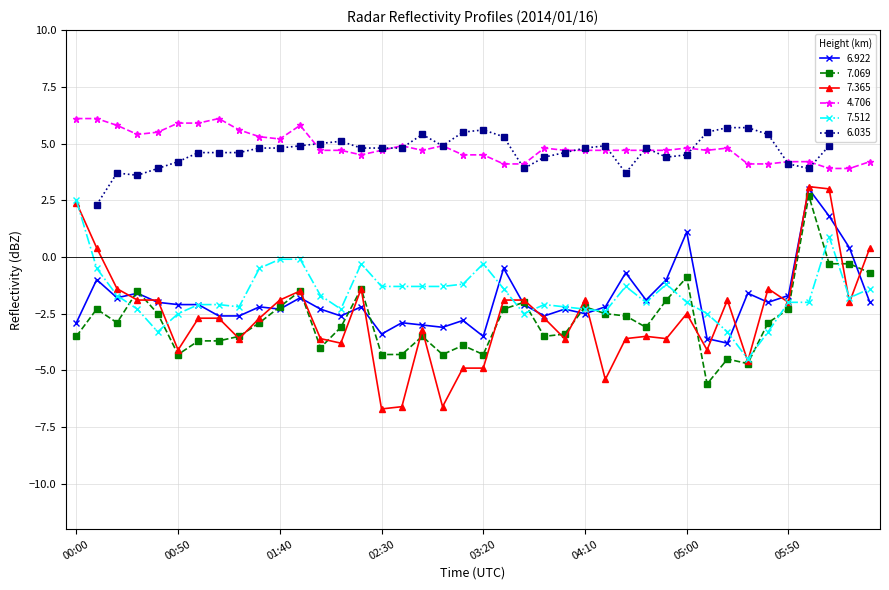

Is it true that 7.365 equals -3.0 at 05:50?

False